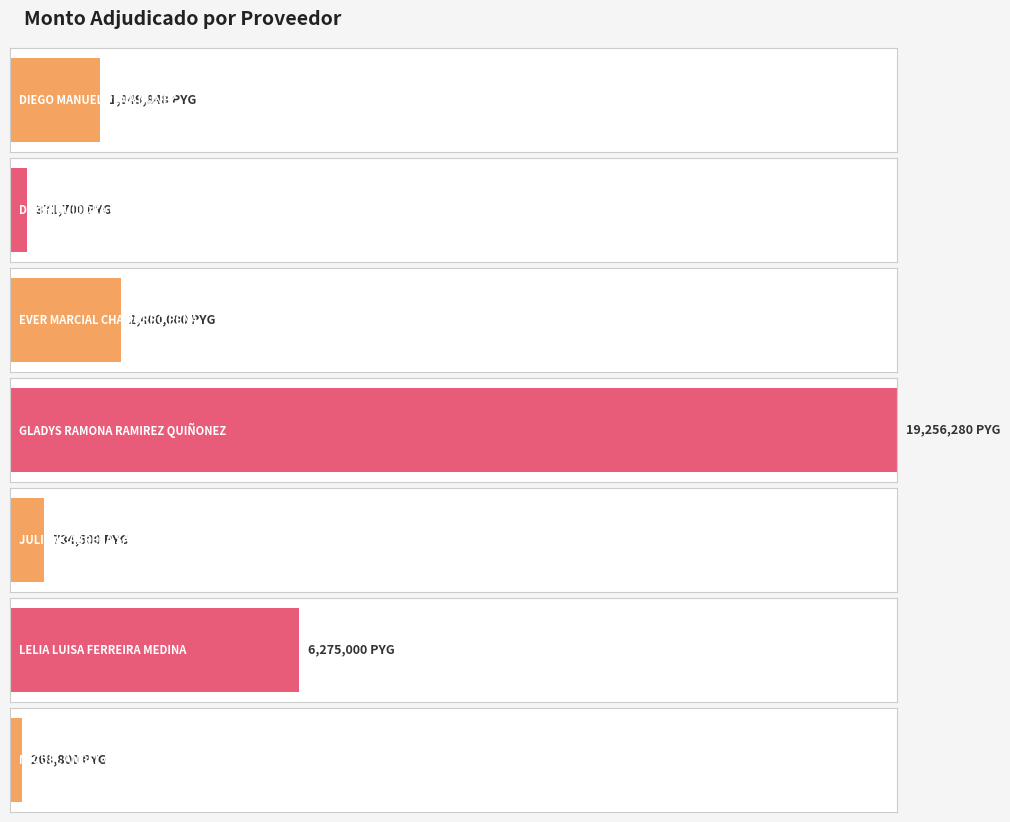

Which label corresponds to the largest value in the chart?

GLADYS RAMONA RAMIREZ QUIÑONEZ